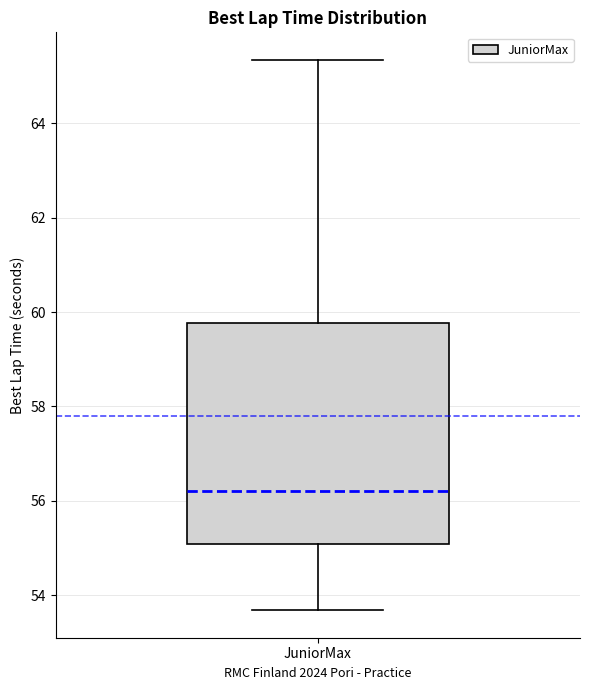

Where does the median line of the box for JuniorMax sit on the y-axis? The values are not printed on the chart, so give them approximately, as read against the axis.

56.2